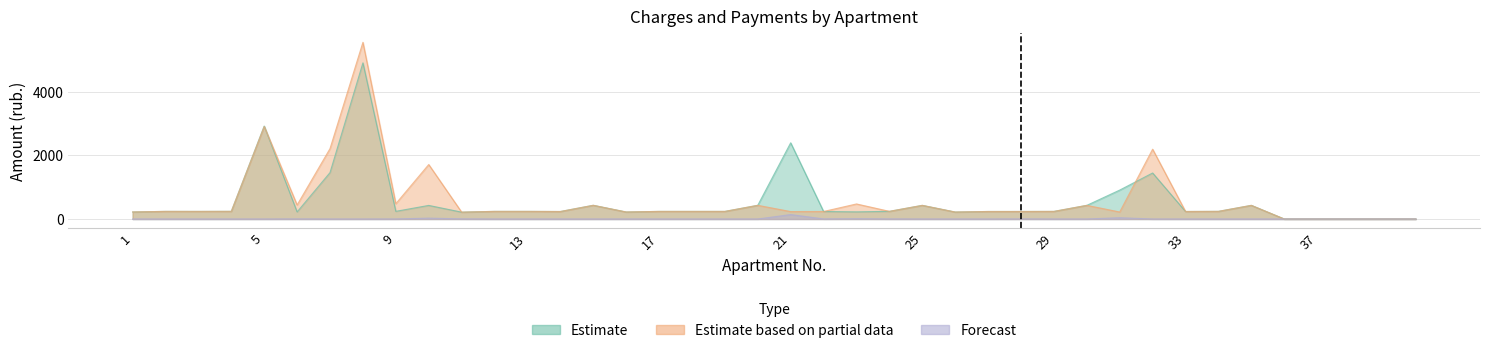

Which category has the lowest value in the Estimate series?

36